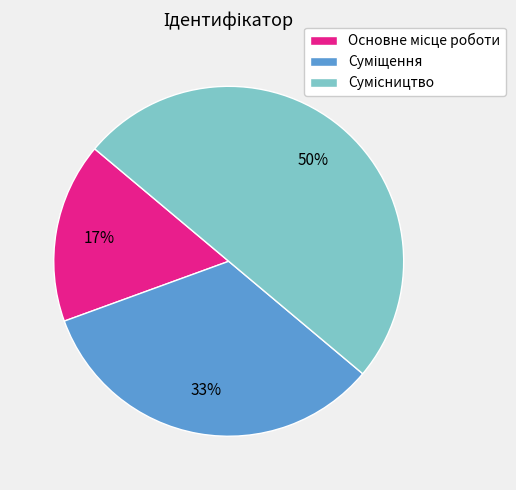

How many segments does this pie chart have?

3